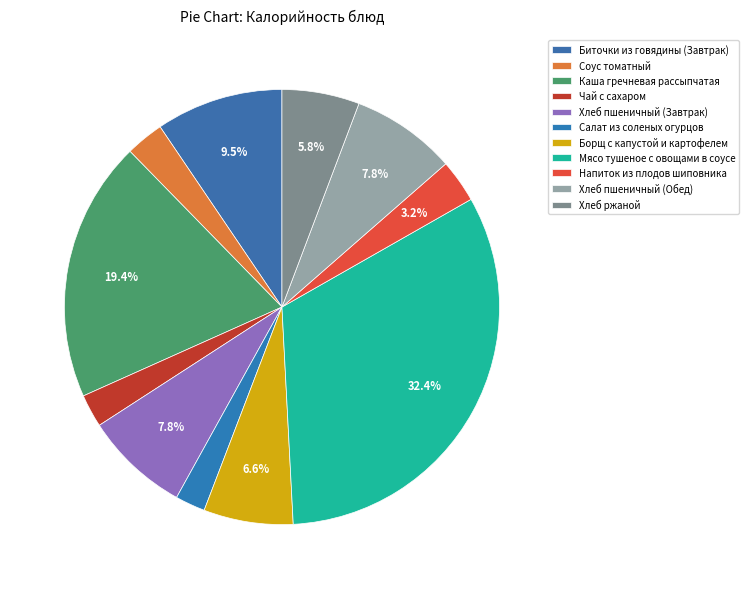

Which slice is the largest?

Мясо тушеное с овощами в соусе